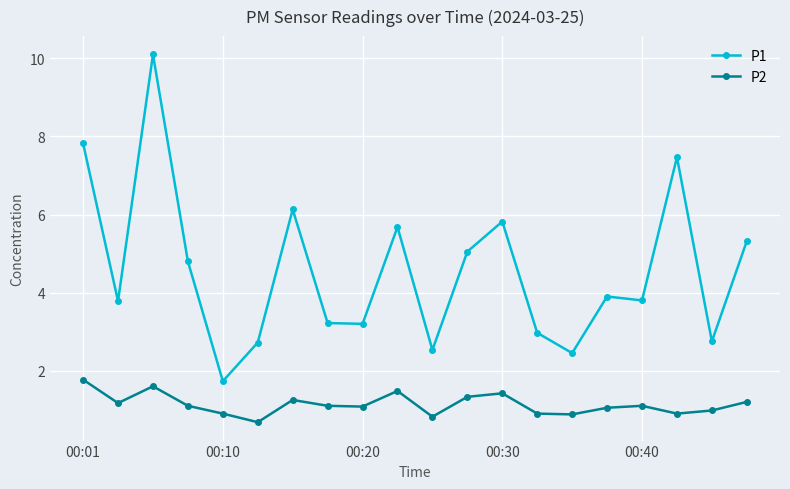

True or false: P1 and P2 cross at least once.

False